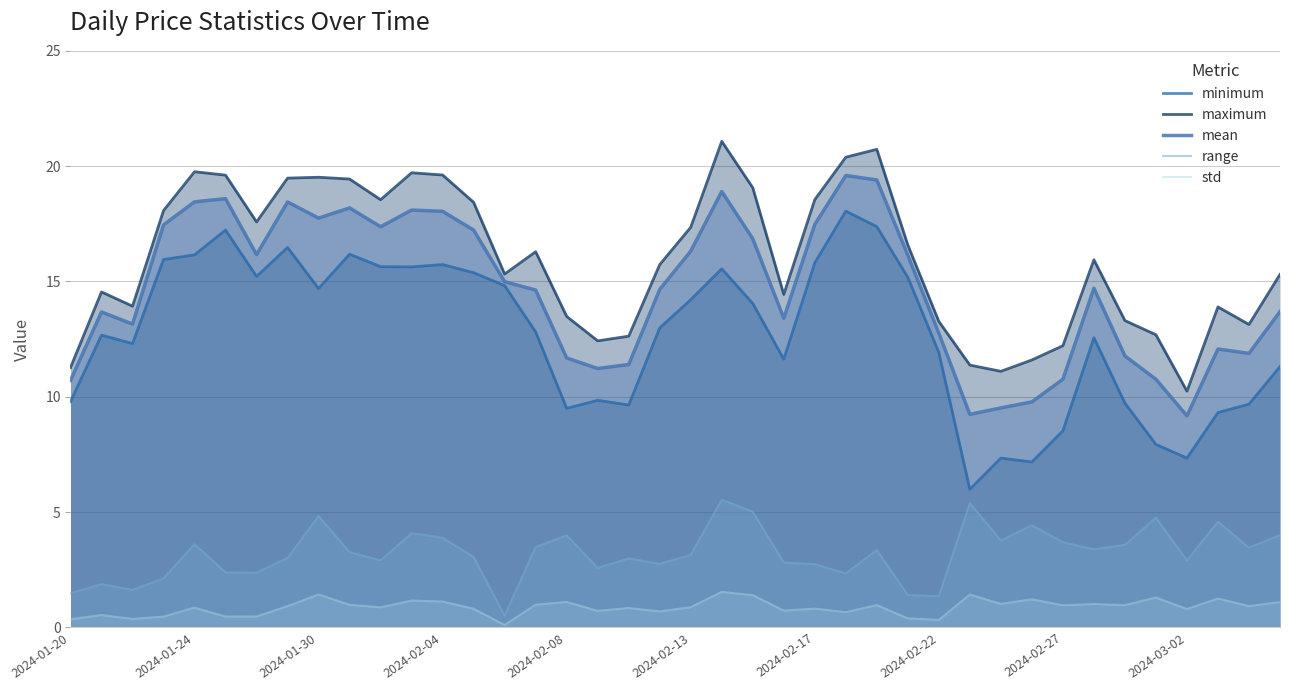

What is the sum of all std values?

34.8